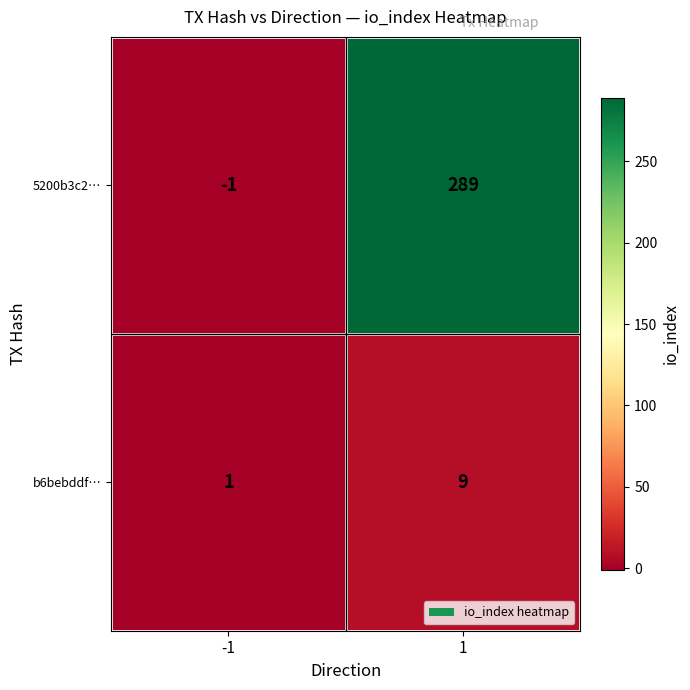

The value of b6bebddf… at 1 is 9. True or false?

True